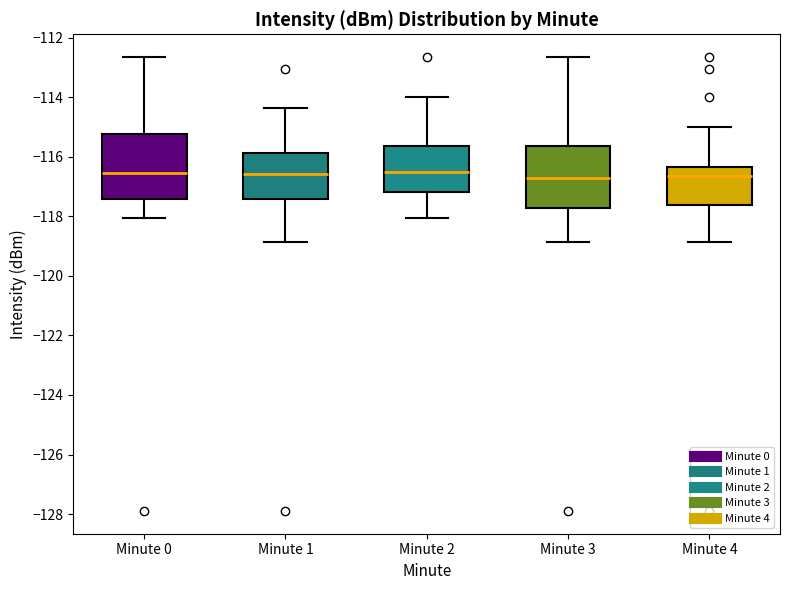

Where does the lower whisker of the box for Minute 0 end on the y-axis? The values are not printed on the chart, so give them approximately, as read against the axis.

-118.0